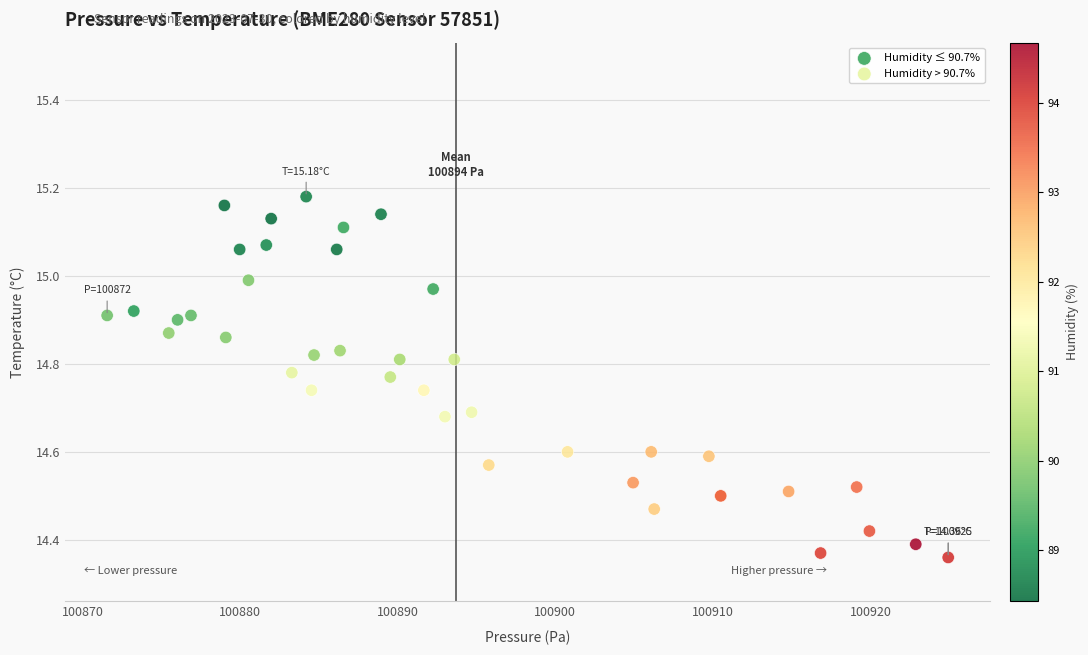

Which series reaches the minimum Y coordinate?

Humidity > 90.7%